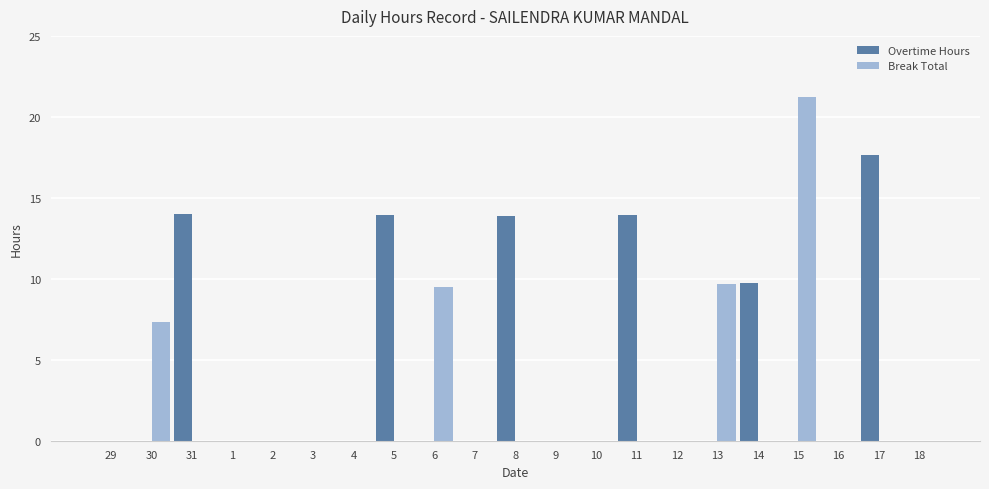

True or false: Overtime Hours has a value of 10.6 at 6.

False